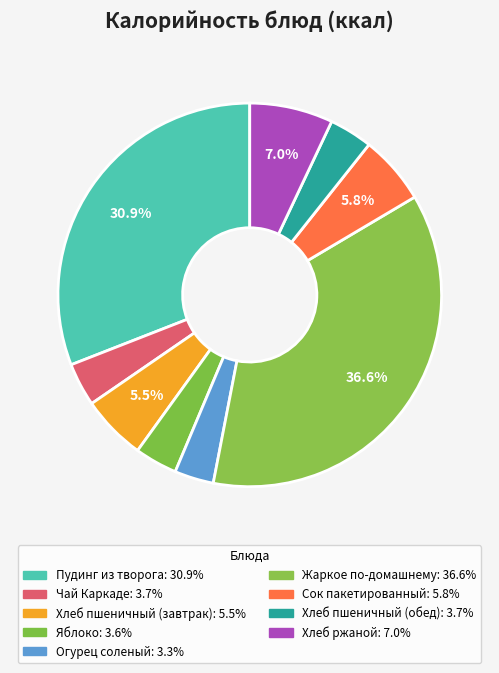

To the nearest percent, what is the average slice percentage?

11%